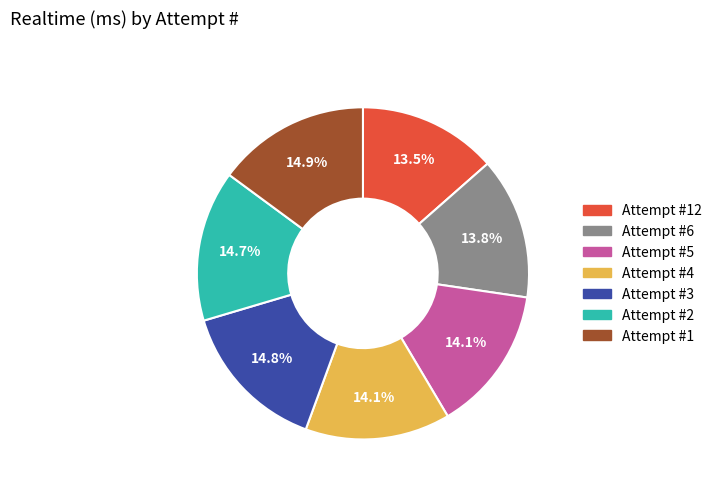

Count the number of slices in the pie.

7